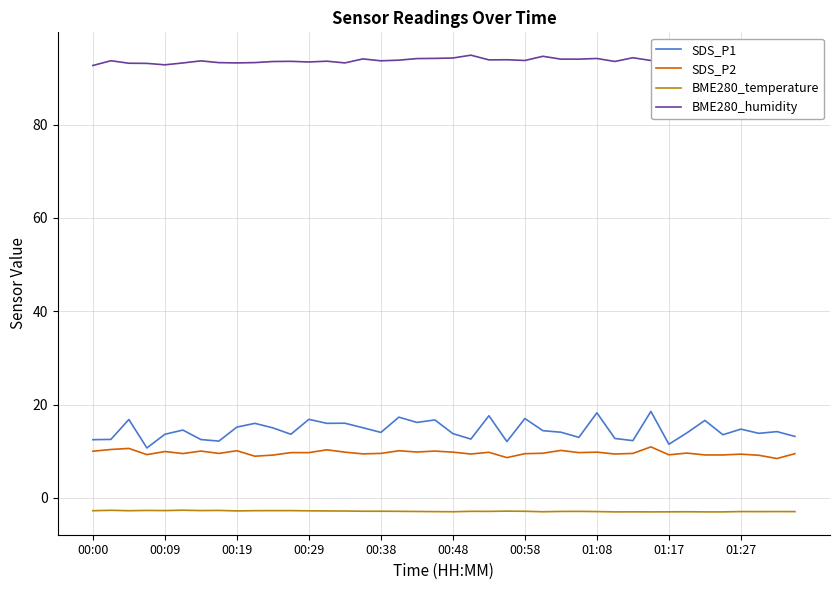

What is the greatest value displayed?

94.9